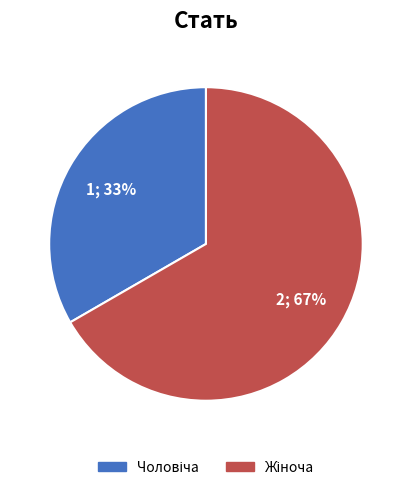

To the nearest percent, what is the average slice percentage?

50%